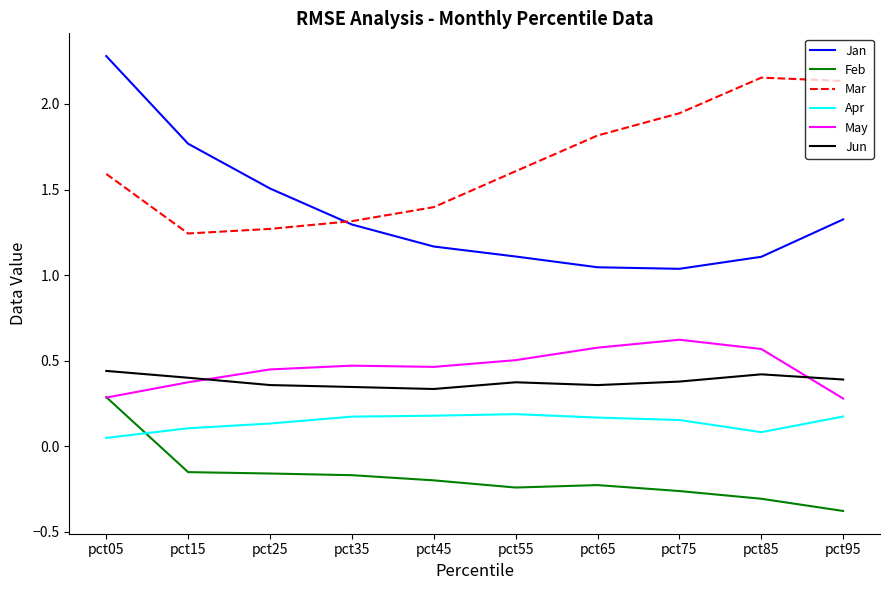

Which label corresponds to the largest value in the chart?

pct05